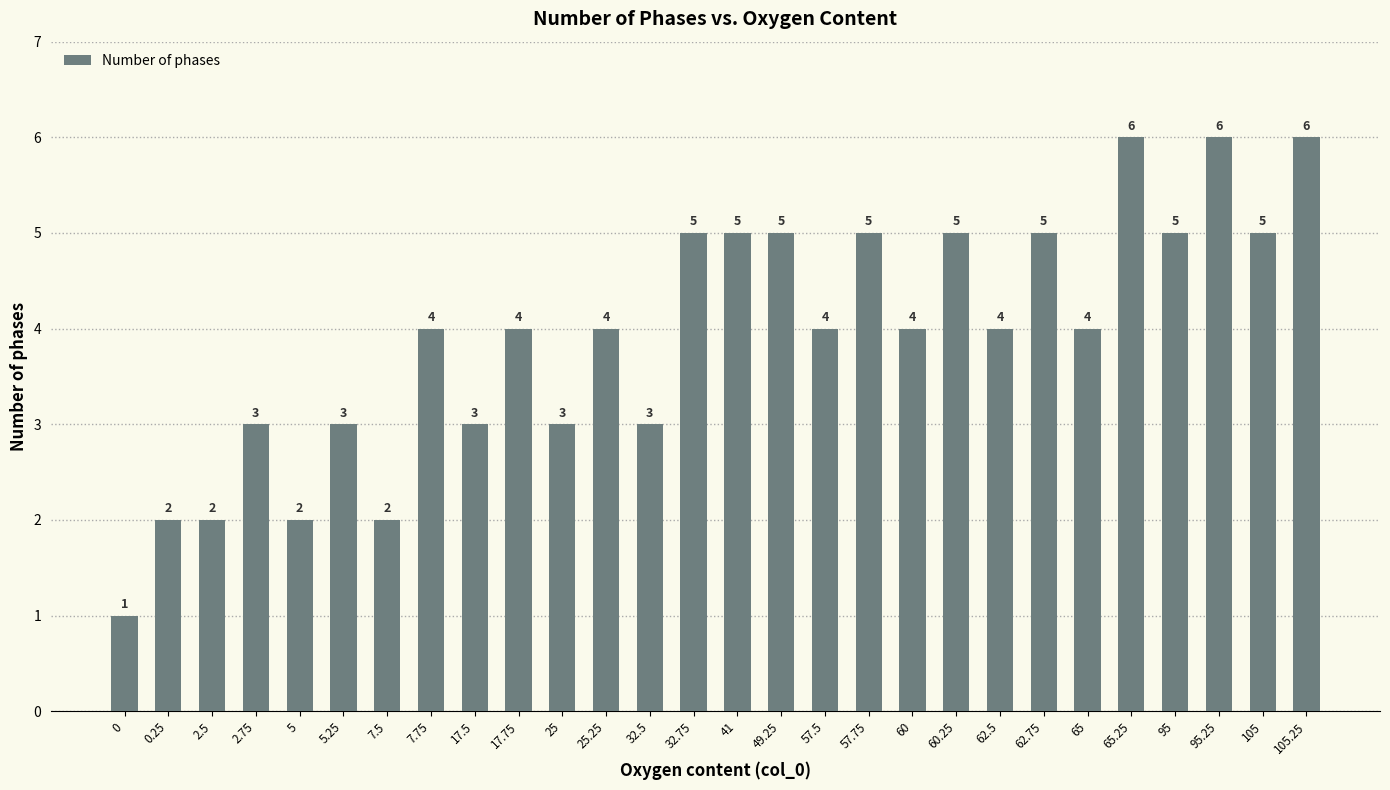

What is the label of the 16th bar from the left?

49.25